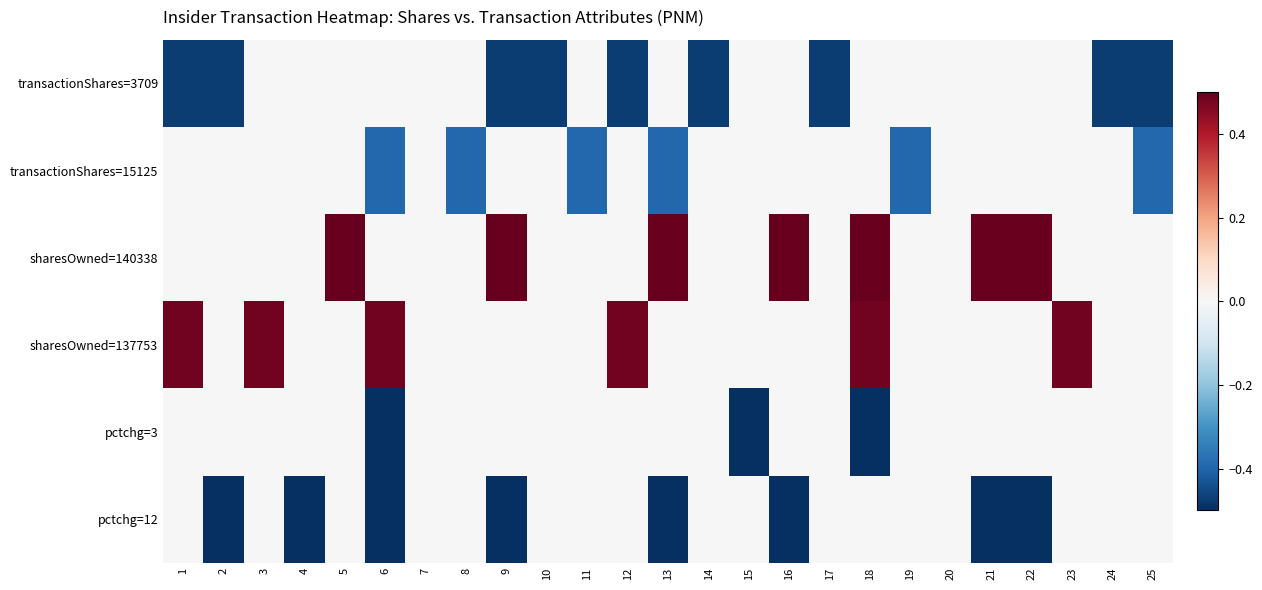

Which series has the largest total across all categories?

sharesOwned=140338